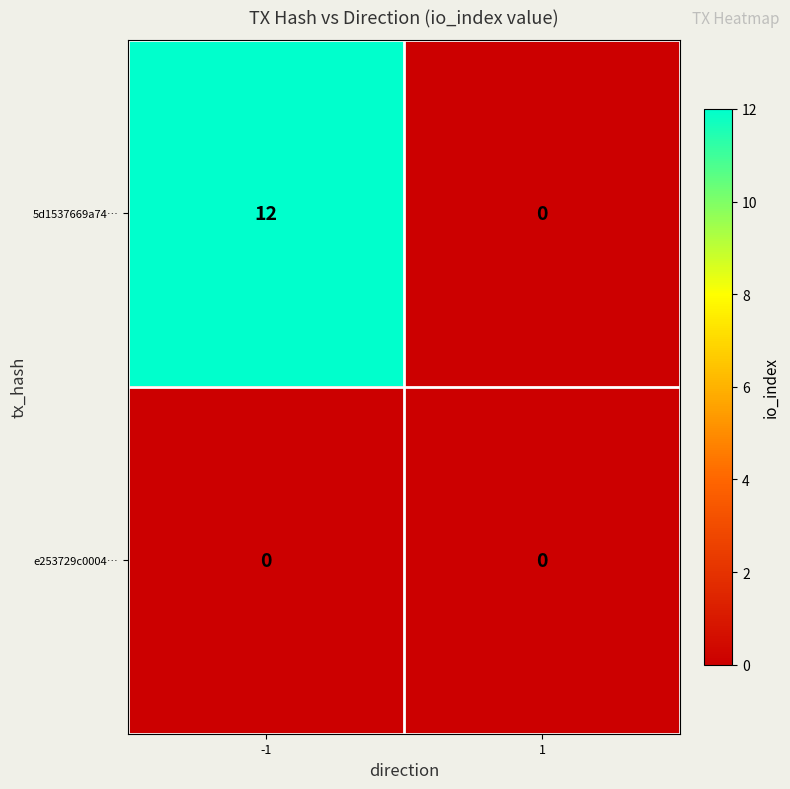

Between -1 and 1, which series saw the biggest shift?

5d1537669a74…